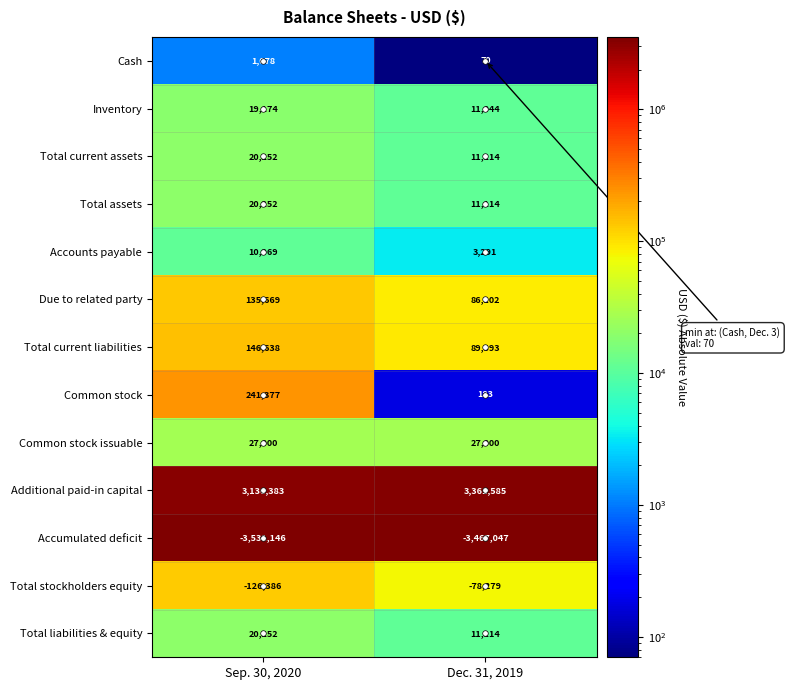

Between Sep. 30, 2020 and Dec. 31, 2019, which series saw the biggest shift?

Common stock